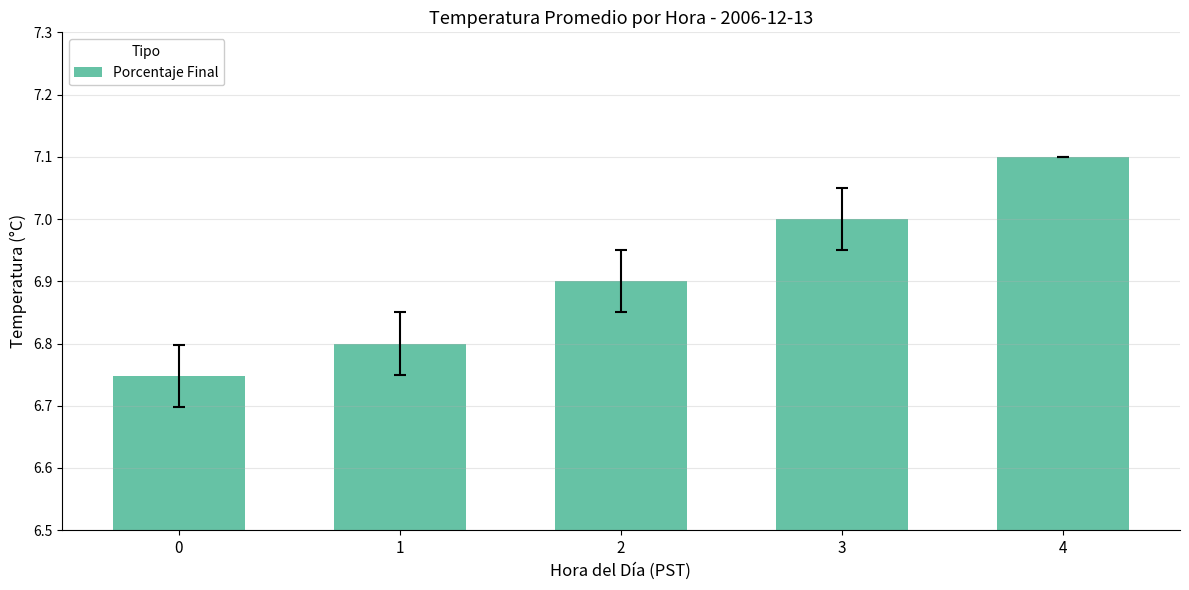

What is the value of the 3rd bar from the left?

6.9